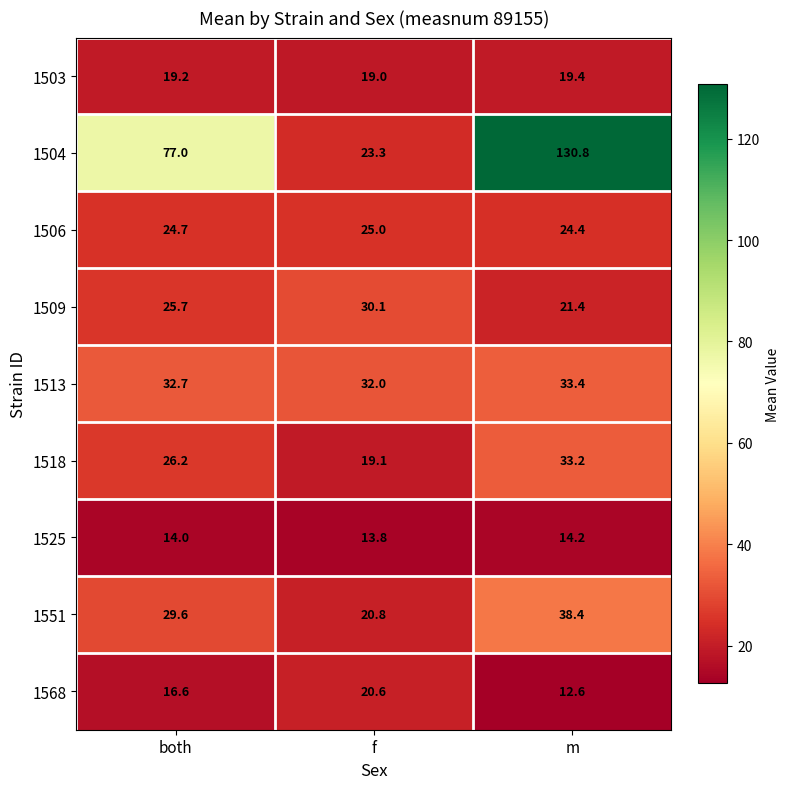

Which series has the widest spread of values?

1504